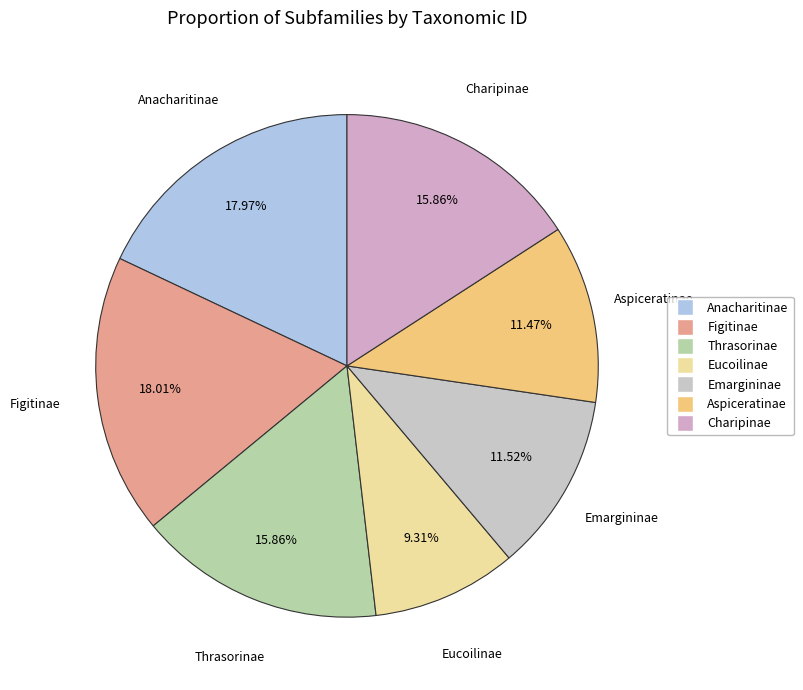

To the nearest percent, what is the difference between the largest and smallest slice percentages?

9%